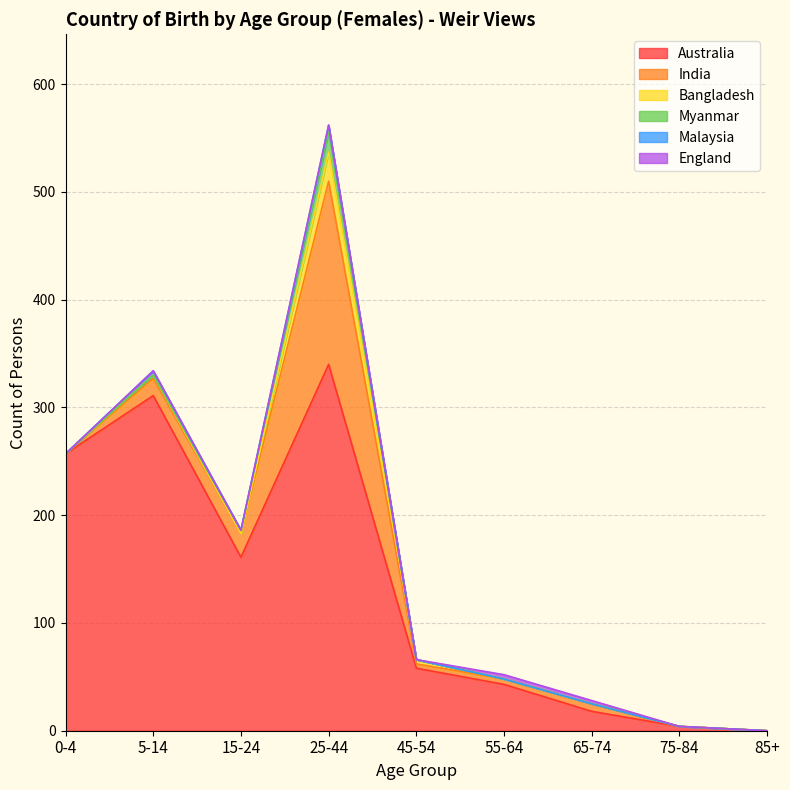

What is the sum of the Australia values at 45-54 and 15-24?

219